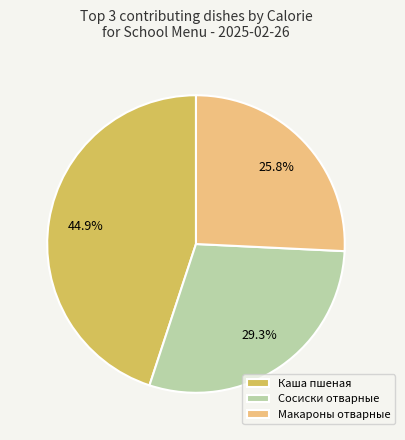

Rank the categories by value from lowest to highest.

Макароны отварные, Сосиски отварные, Каша пшеная